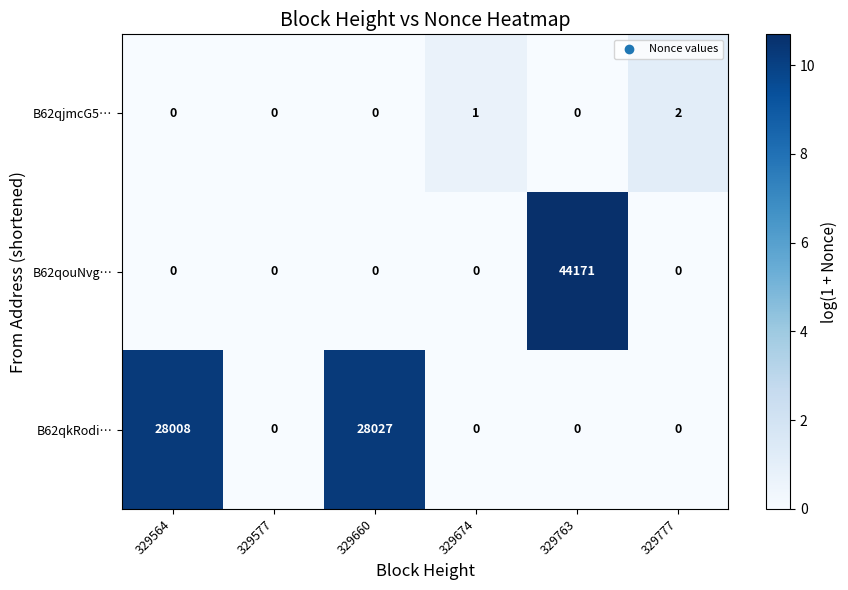

Which label corresponds to the largest value in the chart?

329763